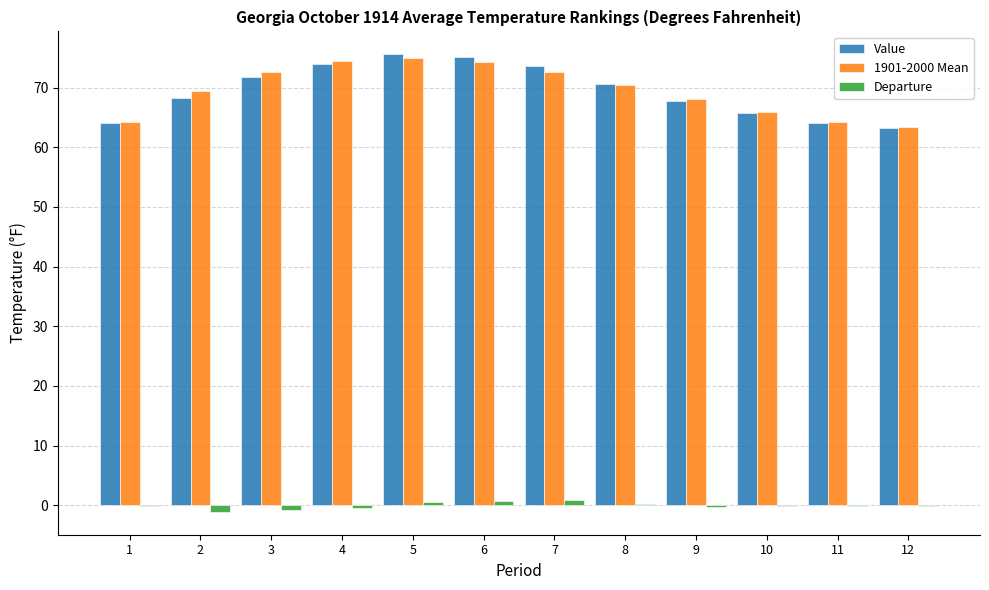

The value of Value at 6 is 75.1. True or false?

True